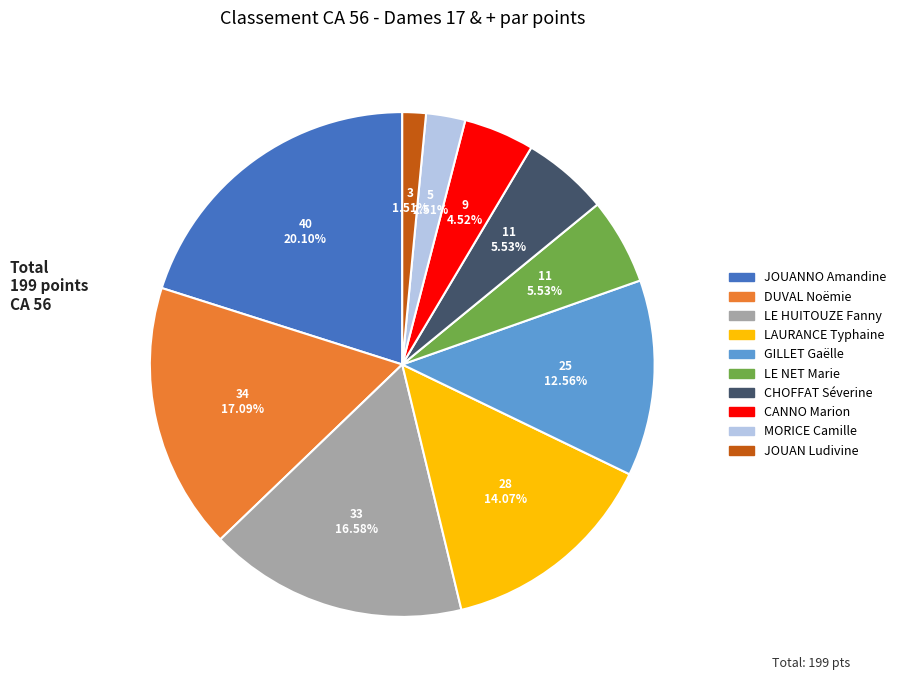

What is the ratio of the value at LE HUITOUZE Fanny to the value at LE NET Marie?

3.0